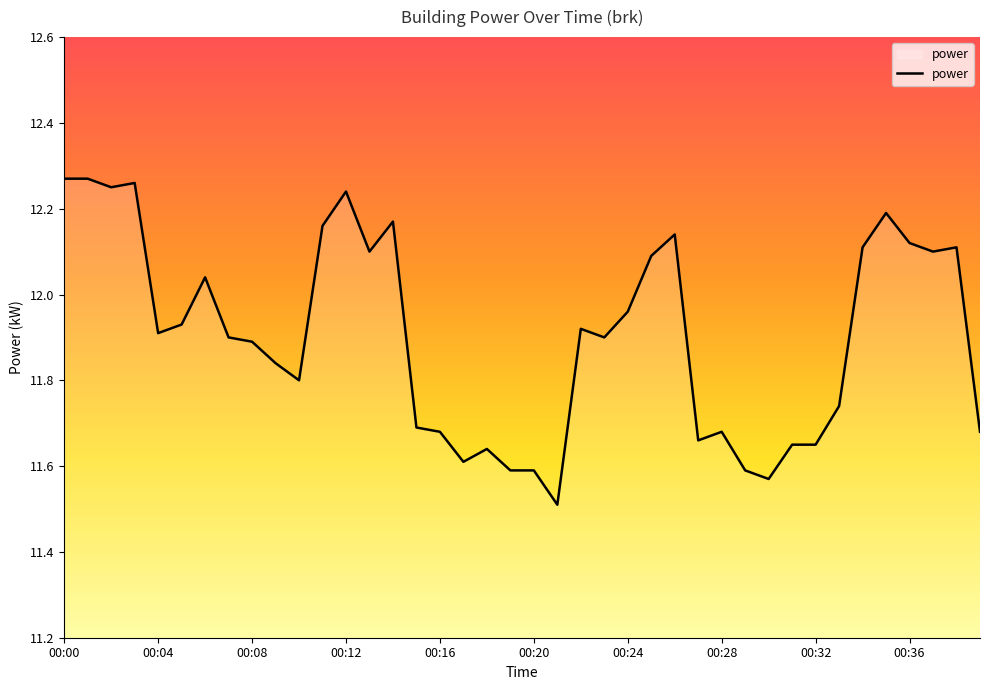

What is the difference between the maximum and minimum values?

0.8